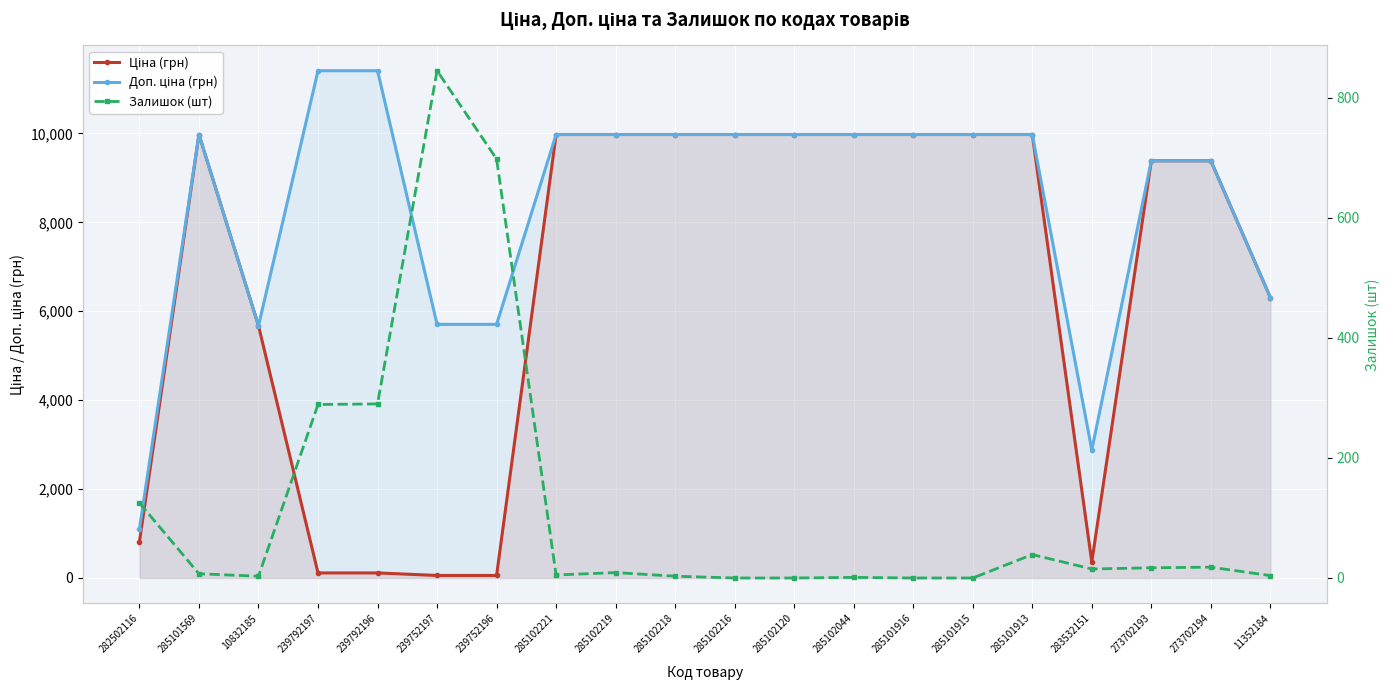

Which category has the highest value in the Залишок (шт) series?

239752197